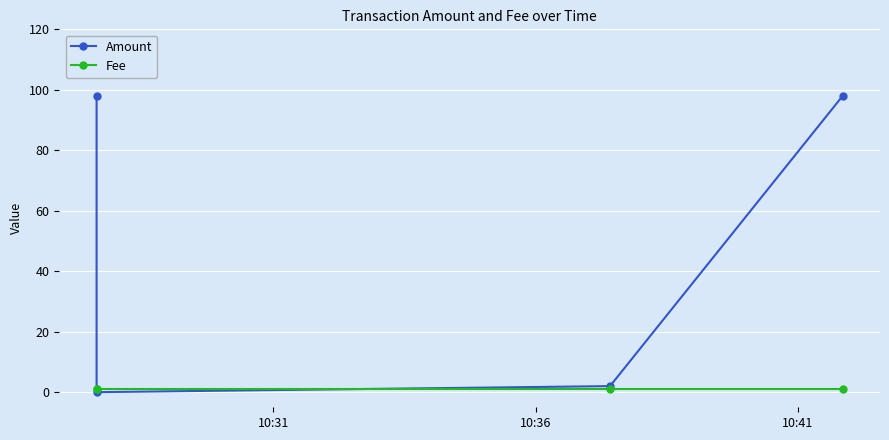

What are all the series names shown in the legend?

Amount, Fee